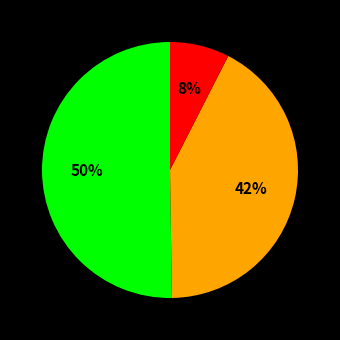

To the nearest percent, what is the average slice percentage?

33%